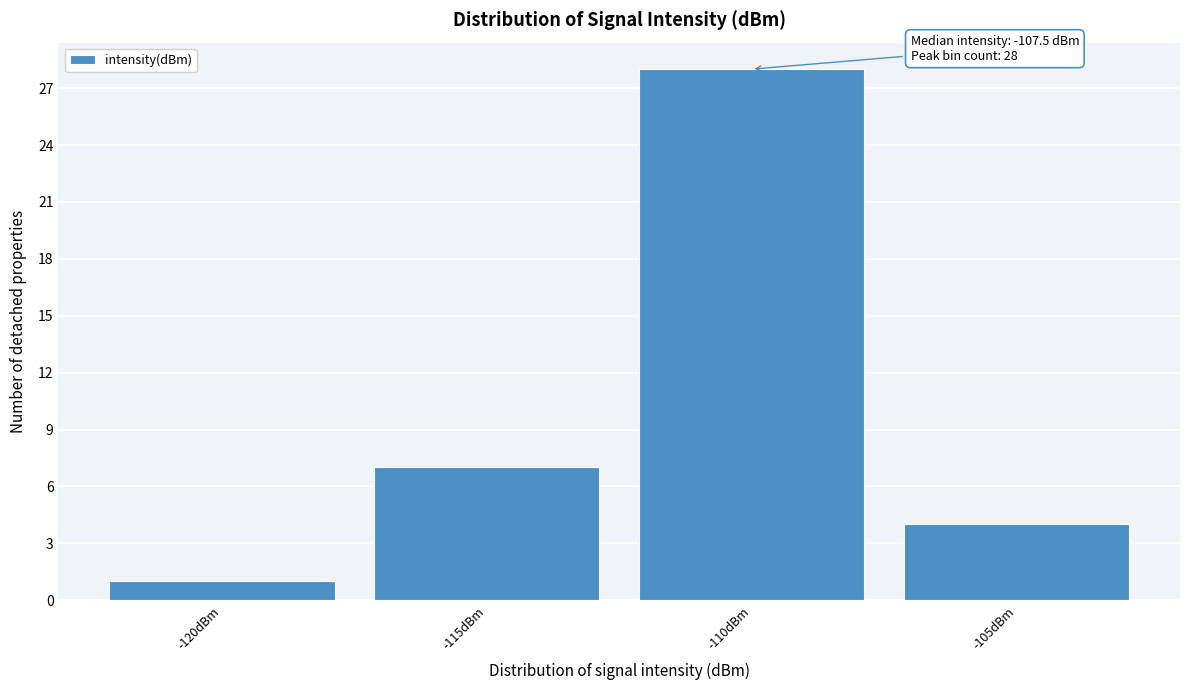

Reading left to right, transcribe all the data shown in this chart.

1	7	28	4